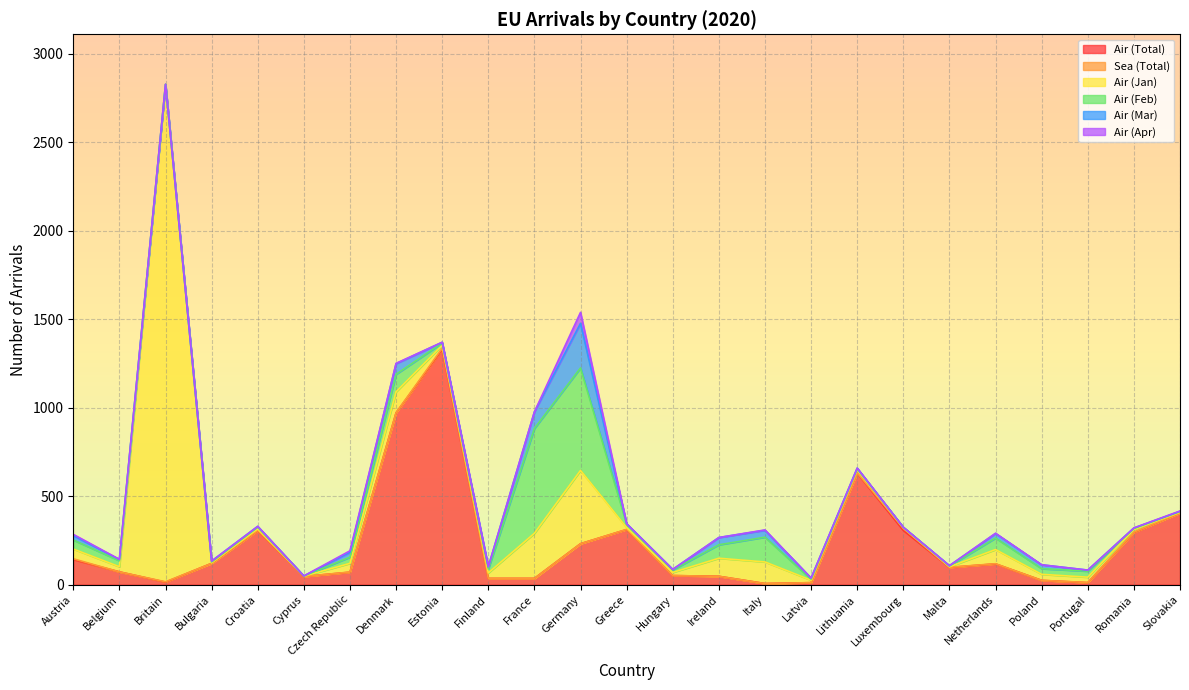

How many data points in Sea (Total) are less than 1?

12